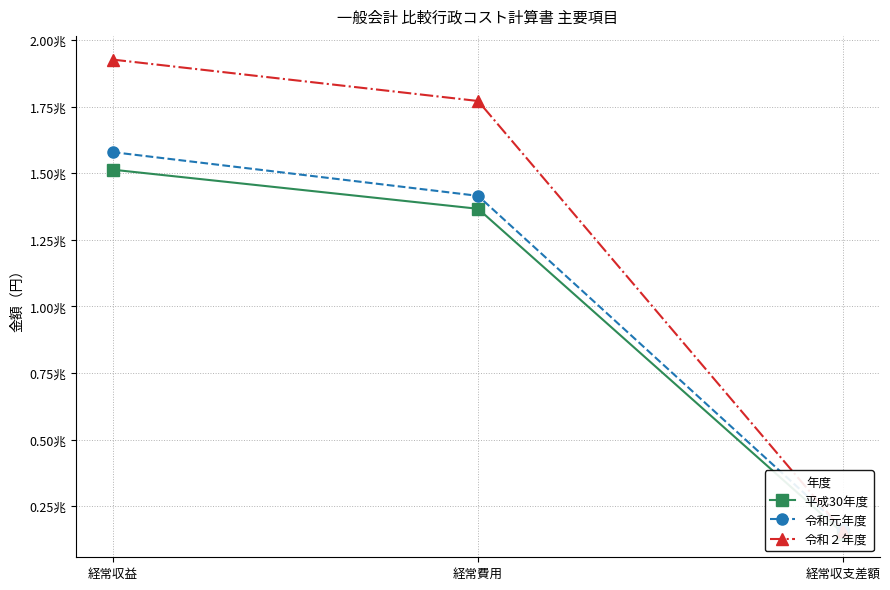

Which category has the lowest value in the 令和２年度 series?

経常収支差額